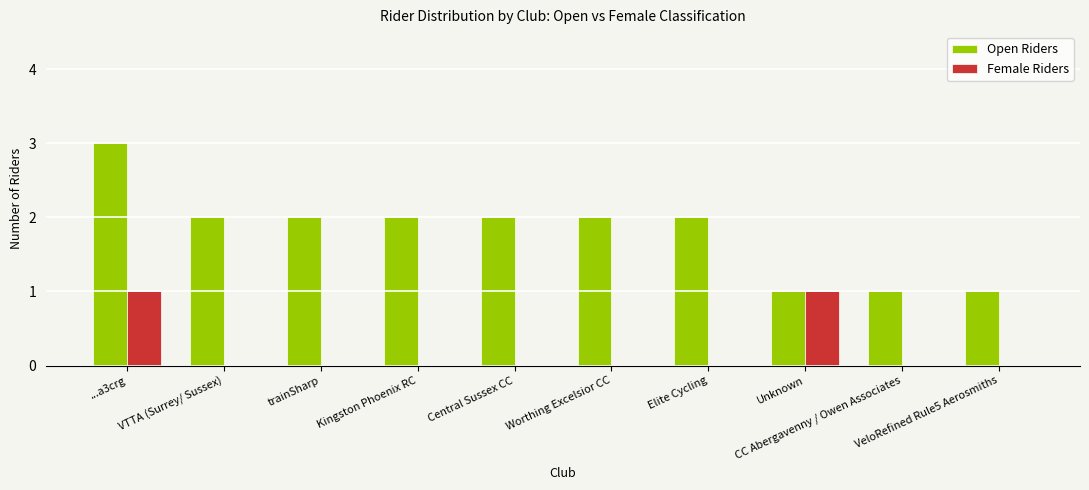

The value of Open Riders at trainSharp is 2. True or false?

True